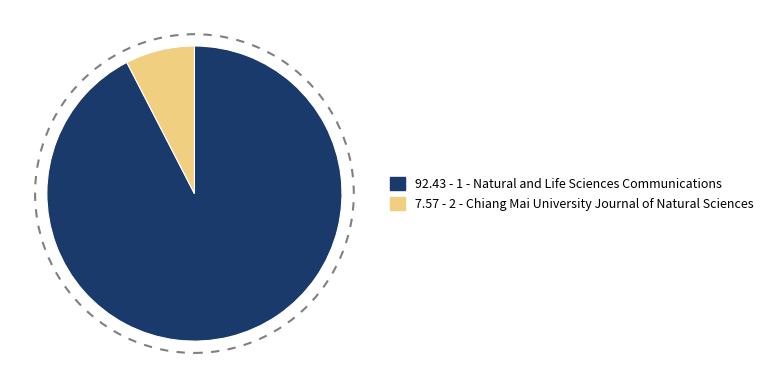

Does any single category account for the majority?

Yes